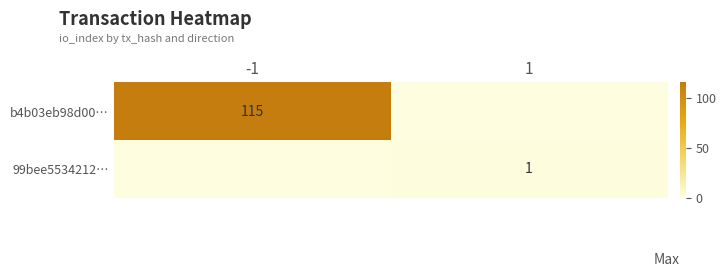

Is the value of 99bee5534212… at 1 greater than the value of b4b03eb98d00… at -1?

No